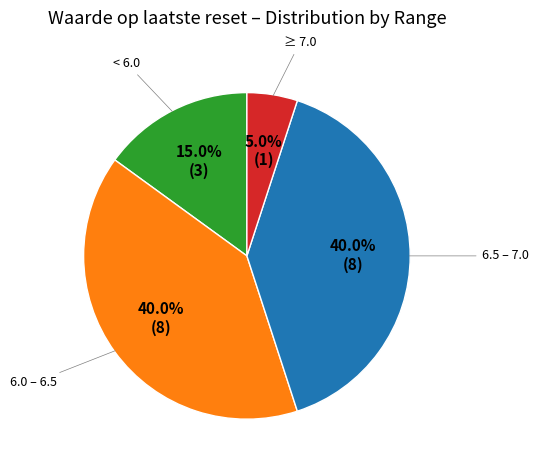

Does any single category account for the majority?

No